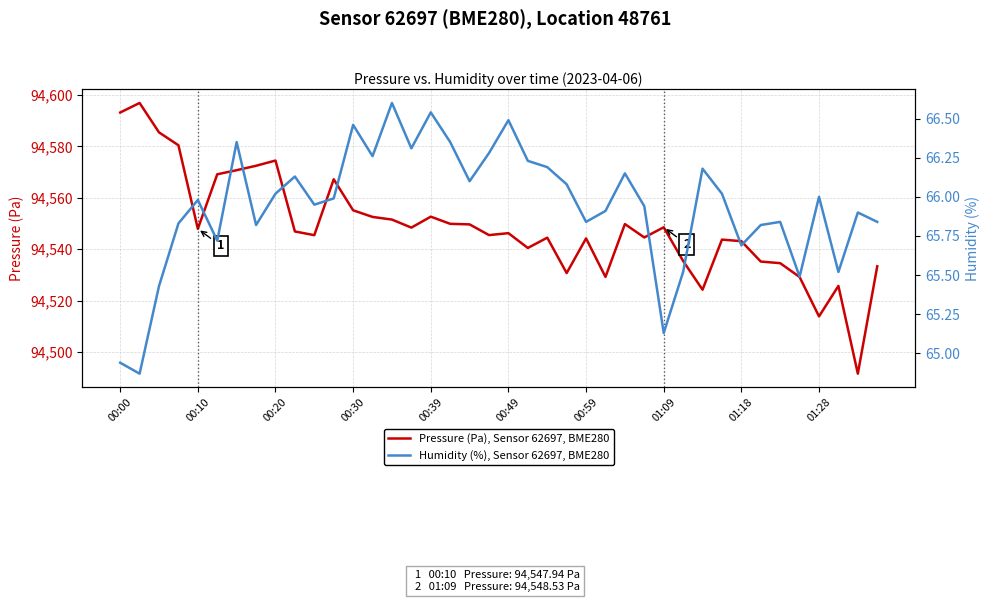

True or false: Humidity (%), Sensor 62697, BME280 and Pressure (Pa), Sensor 62697, BME280 intersect in this chart.

False